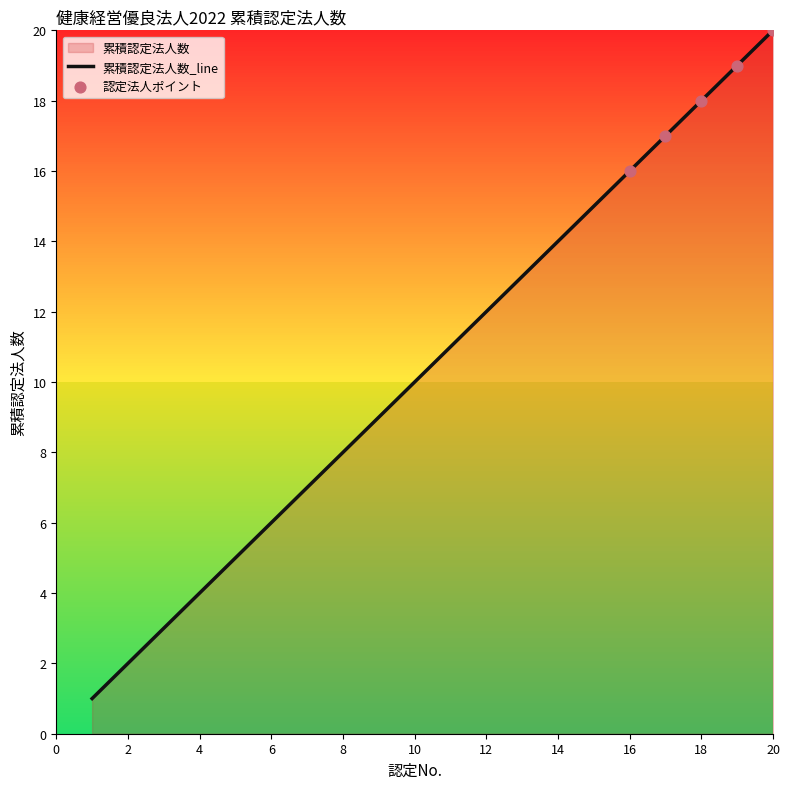

Between 14 and 13, which is larger?

14